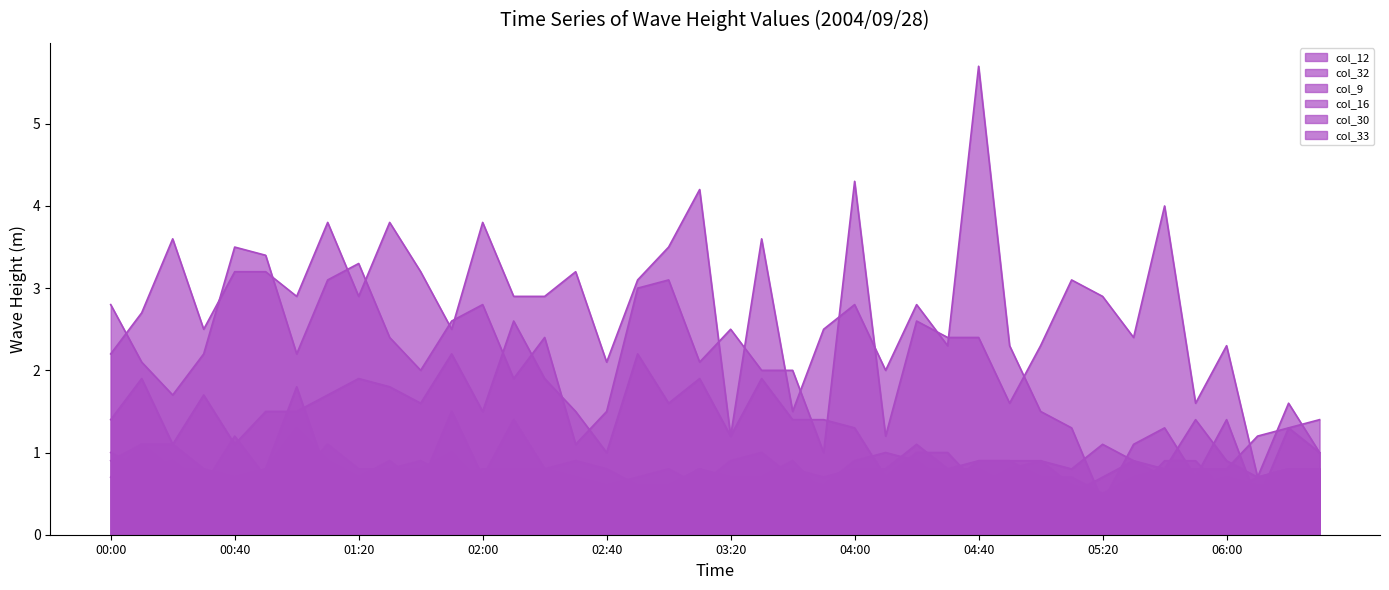

How many lines are shown in the chart?

6